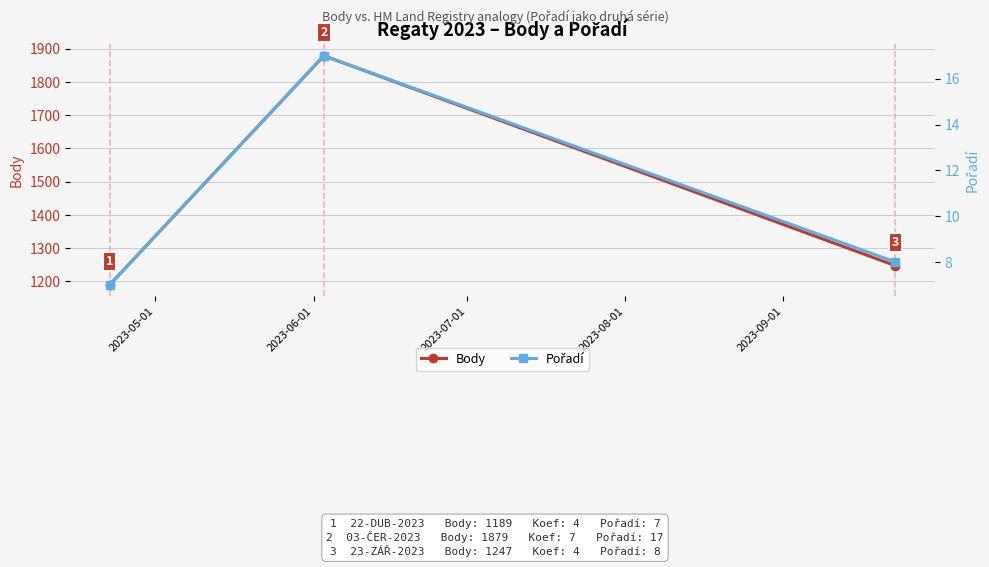

What is the value of the Body point at the 2nd from the left?

1879